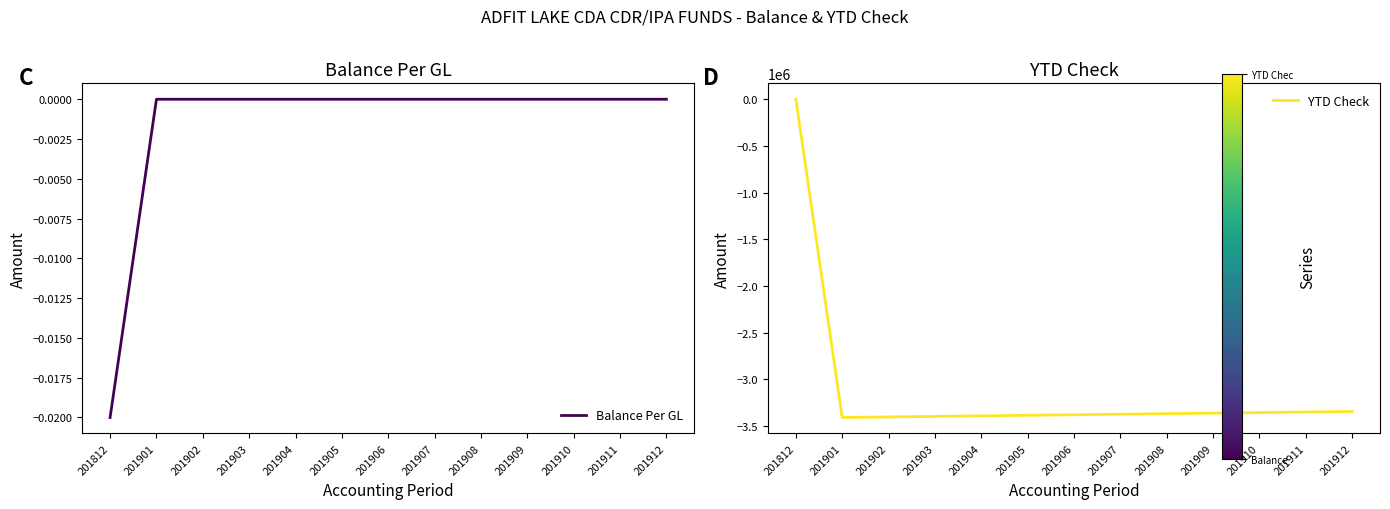

Which series changed the most between 201904 and 201908?

YTD Check